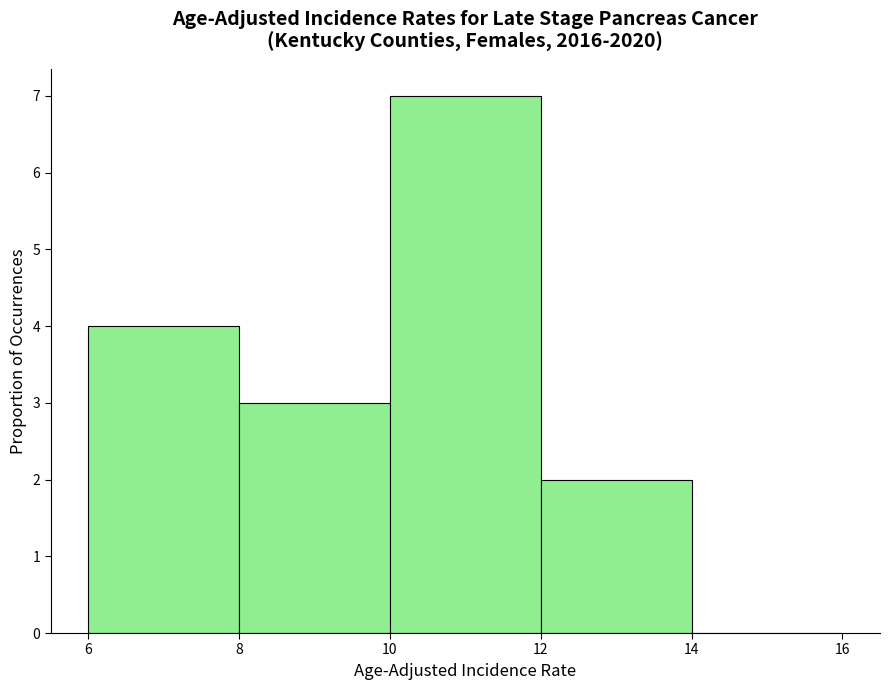

Reading left to right, list every bar in this chart as the range it spans on the x-axis followed by its height. The values are not printed on the chart, so give them approximately, as read against the axis.

6 to 8: 4
8 to 10: 3
10 to 12: 7
12 to 14: 2
14 to 16: 0